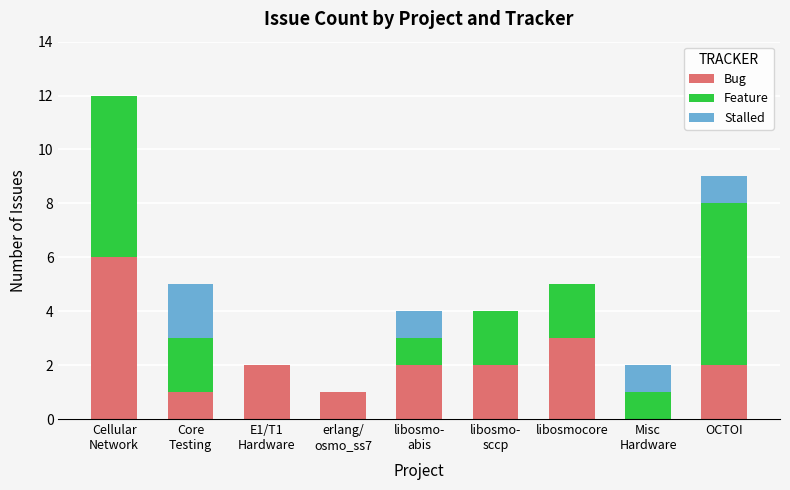

True or false: Bug has a value of 1 at OCTOI.

False